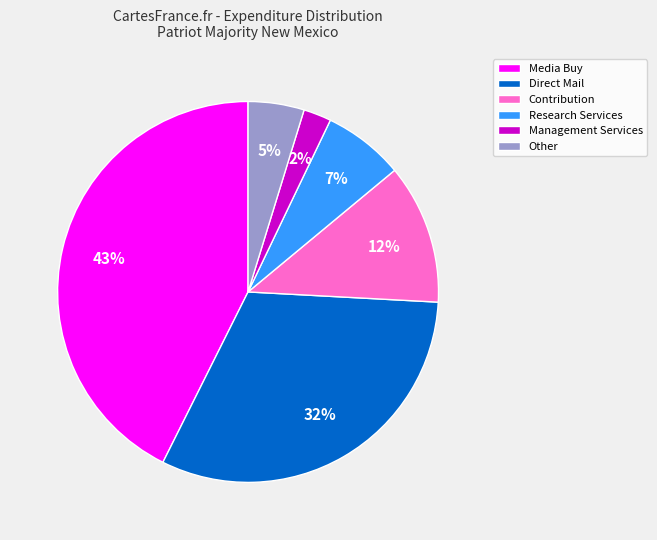

Do Other and Contribution together represent more than half of the pie?

No